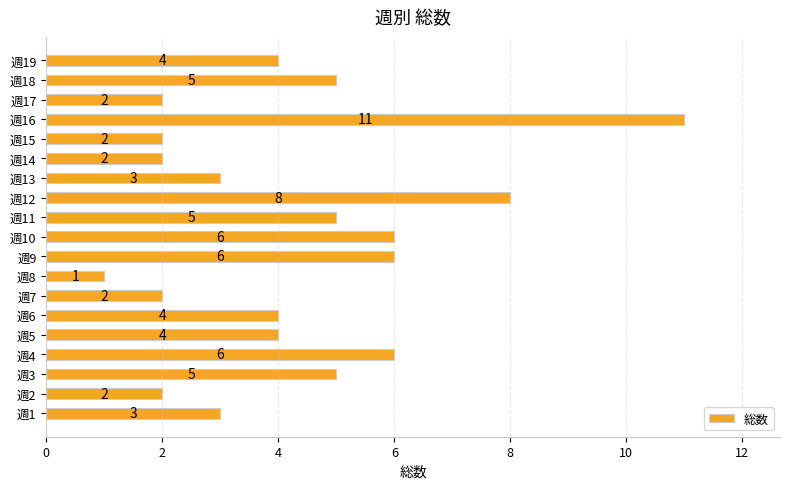

Which category has the lowest value across all series?

週8